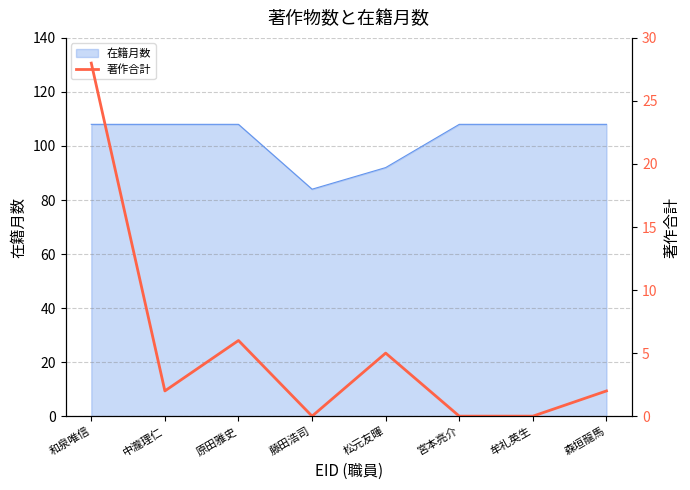

What is the minimum value for 在籍月数?

84